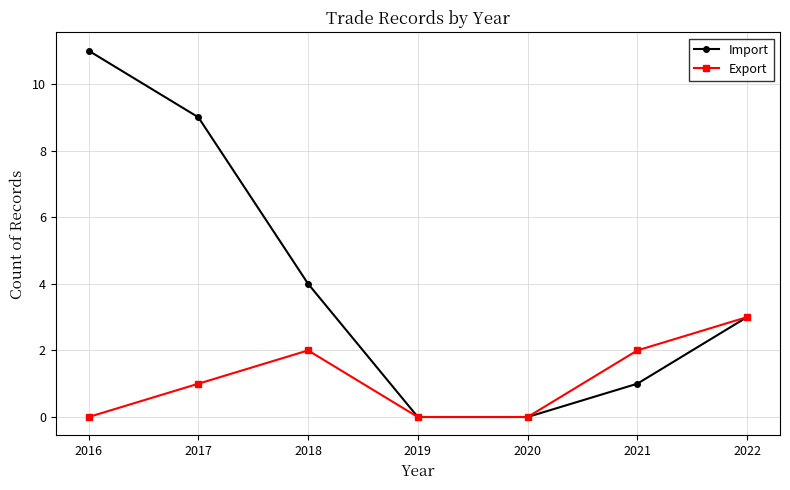

Where is Export nearest to the value 1?

2017